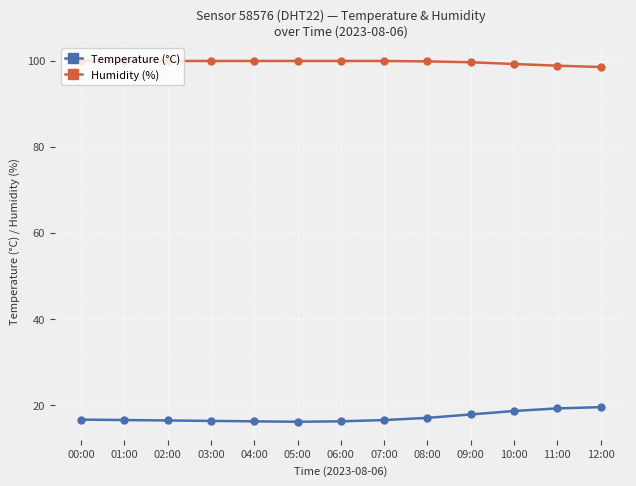

What is the value of the Humidity (%) point at the 8th from the left?

99.9